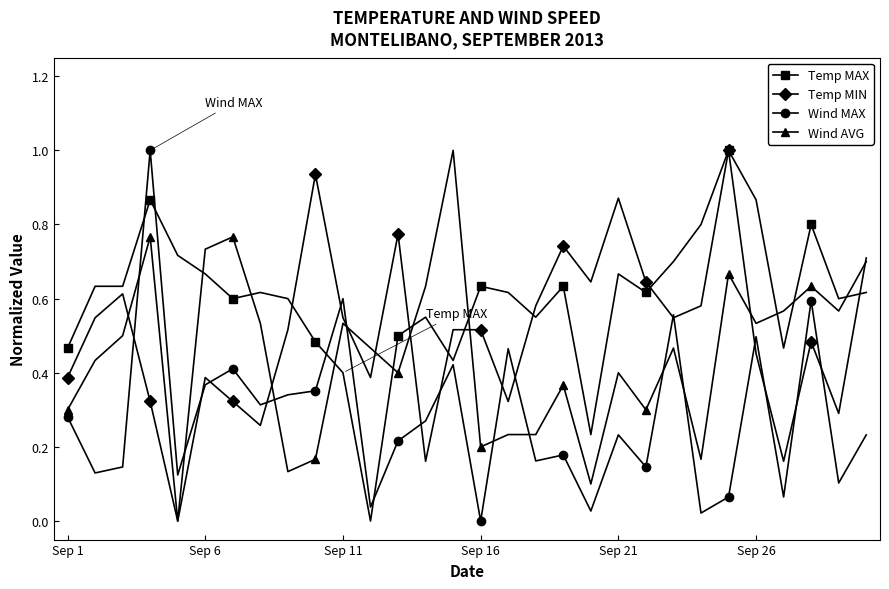

True or false: Wind MAX has more than 2 interior local peaks.

True